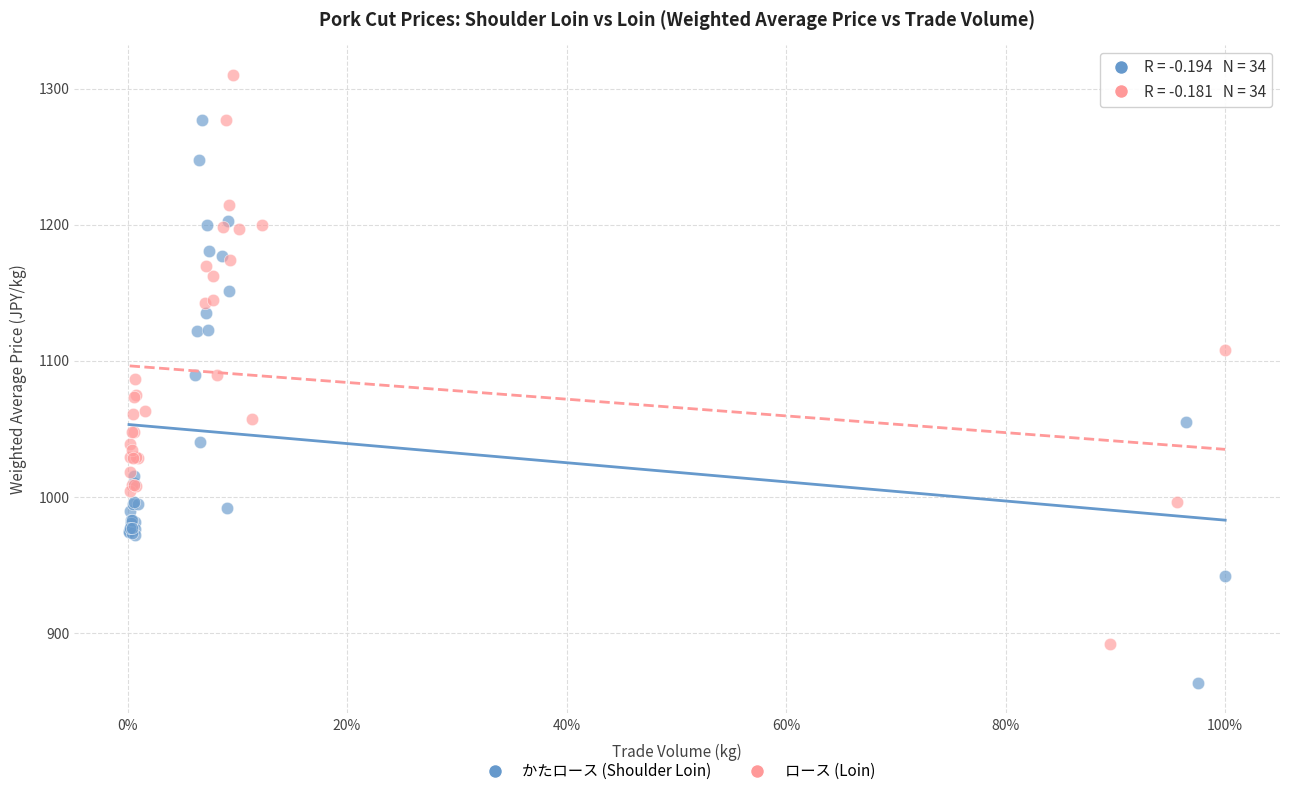

Which series has the largest Y range (max minus min)?

ロース (Loin)